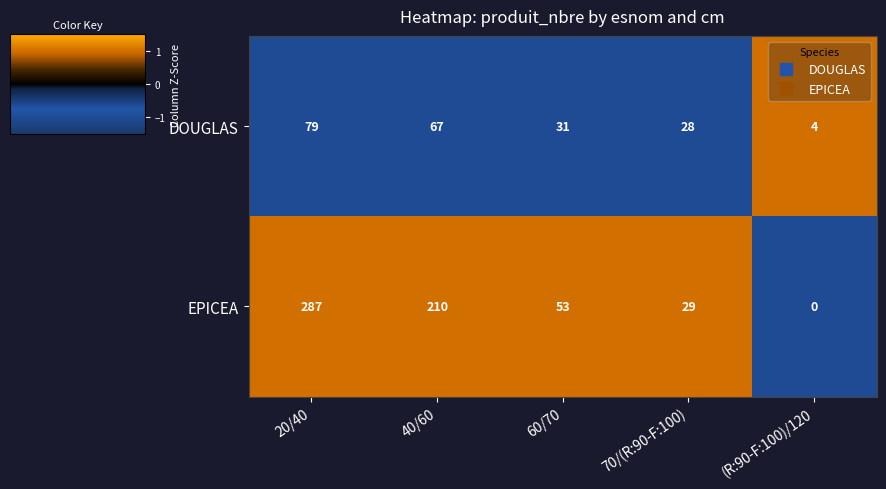

What is the maximum value shown in the chart?

287